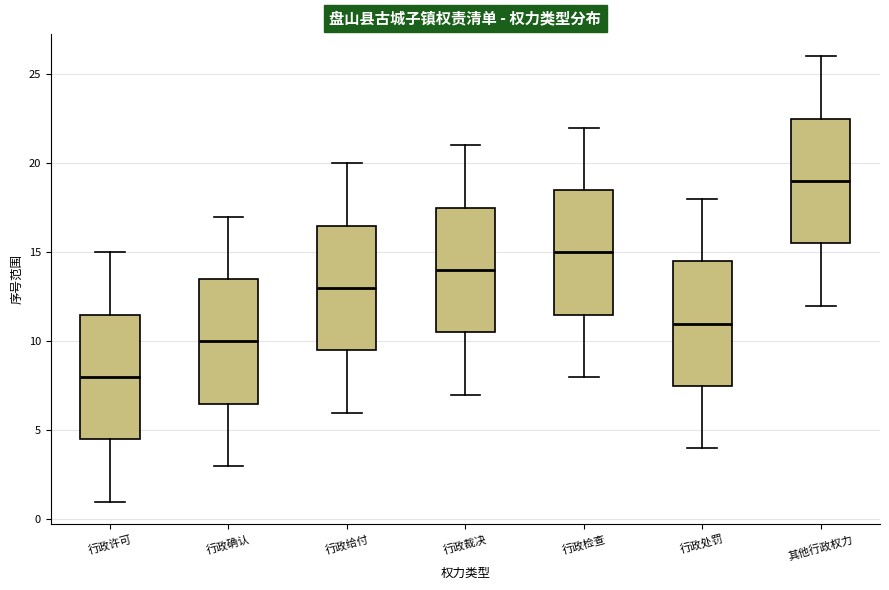

Where is the lower edge of the box for 行政检查 on the y-axis? The values are not printed on the chart, so give them approximately, as read against the axis.

11.5